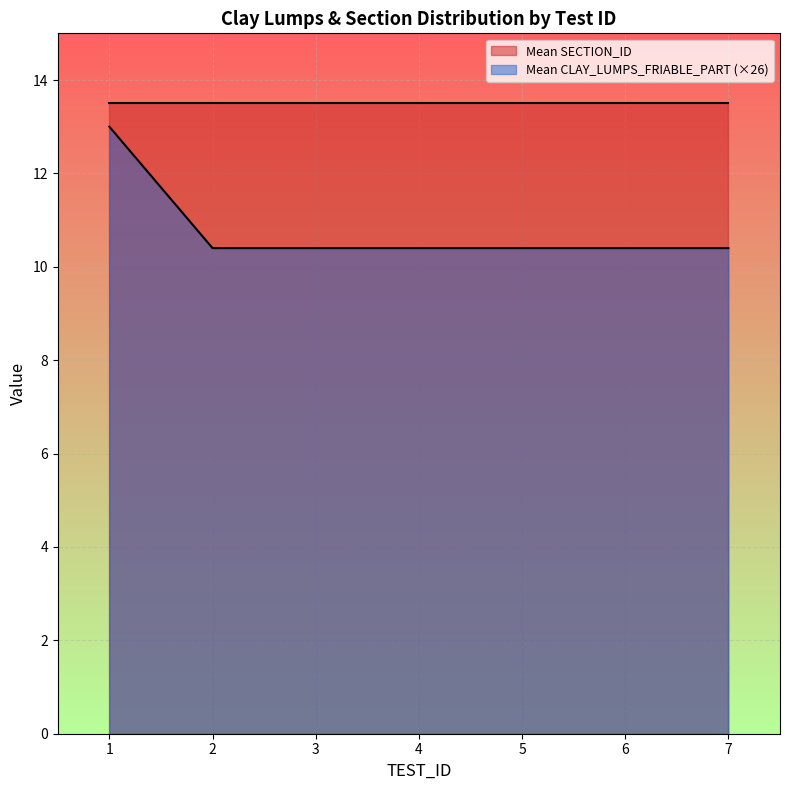

What is the smallest value displayed?

10.4